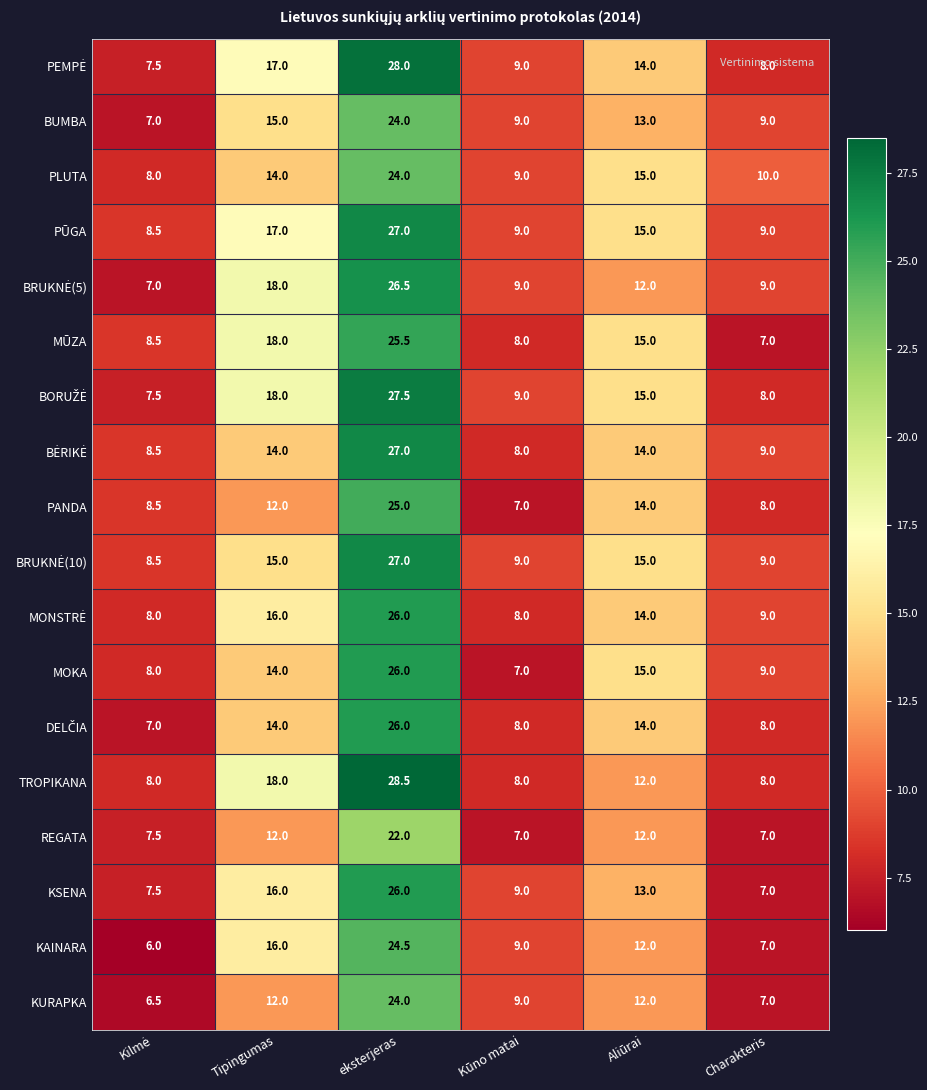

What is the total value across all series at Charakteris?

148.0